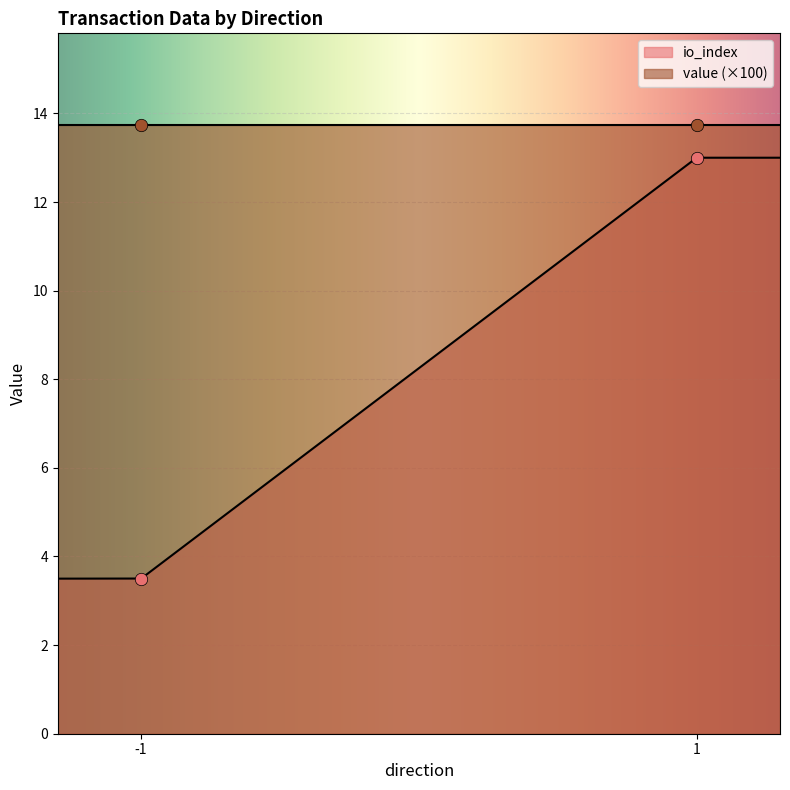

What is the minimum value for io_index?

3.5